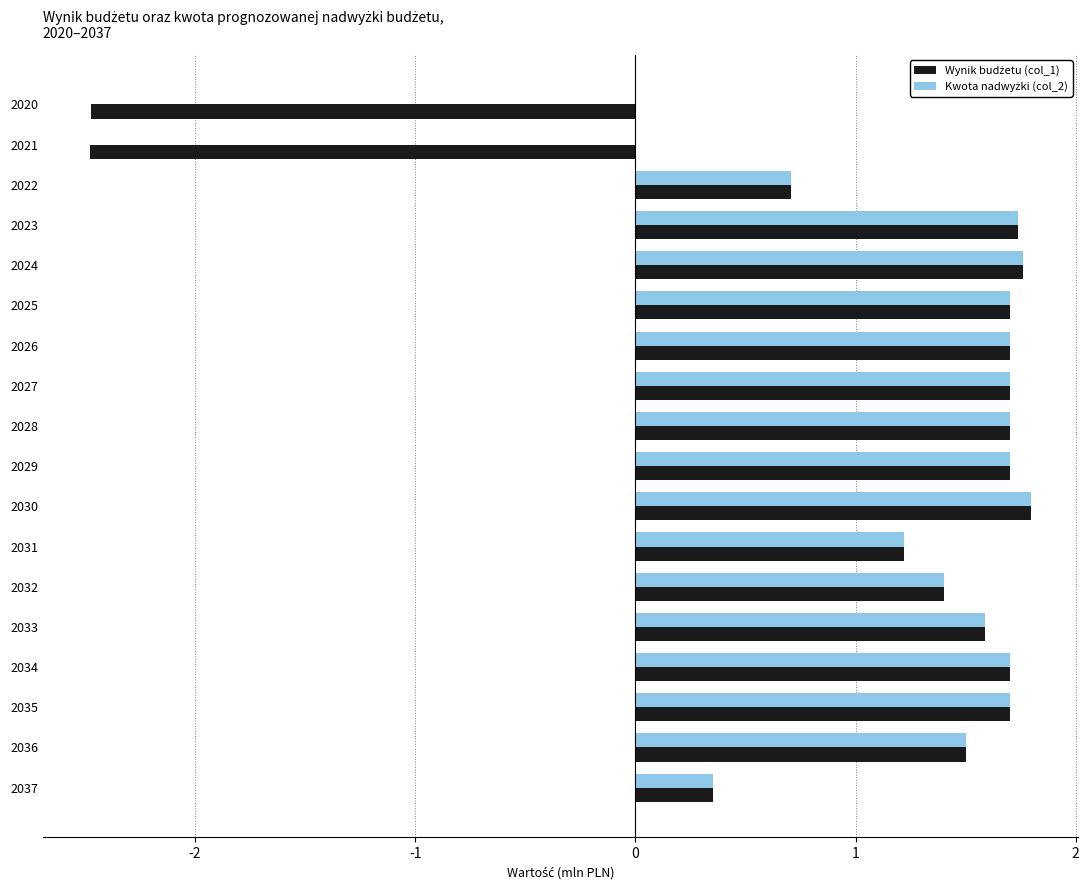

How many series are shown in this chart?

2